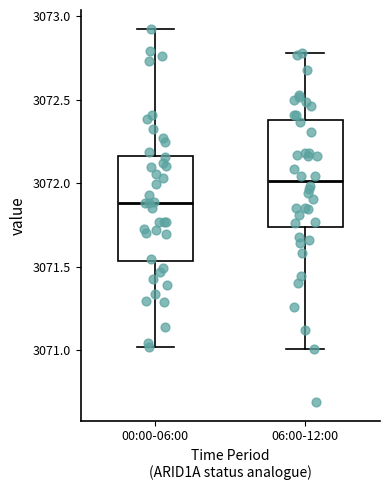

Which box has the highest median line?

06:00-12:00